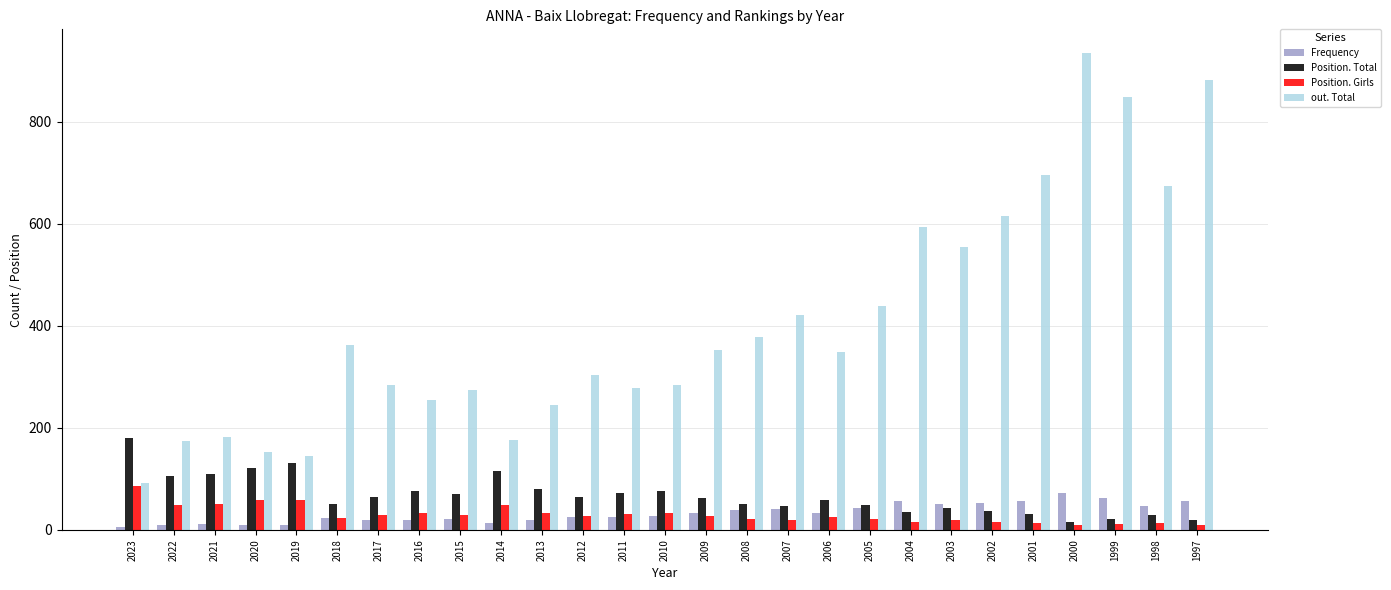

Which series has the widest spread of values?

out. Total